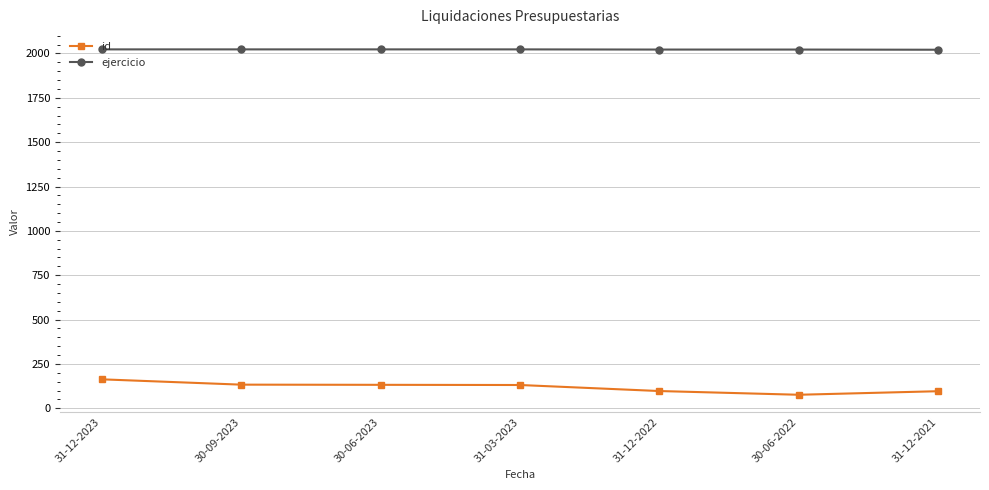

True or false: ejercicio and id cross at least once.

False